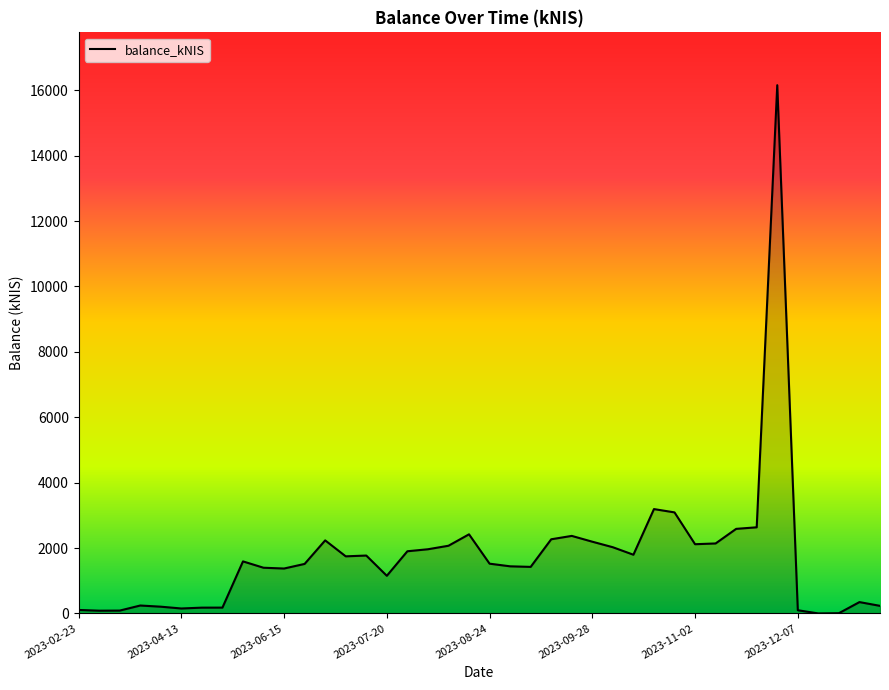

What is the greatest value displayed?

16154.8